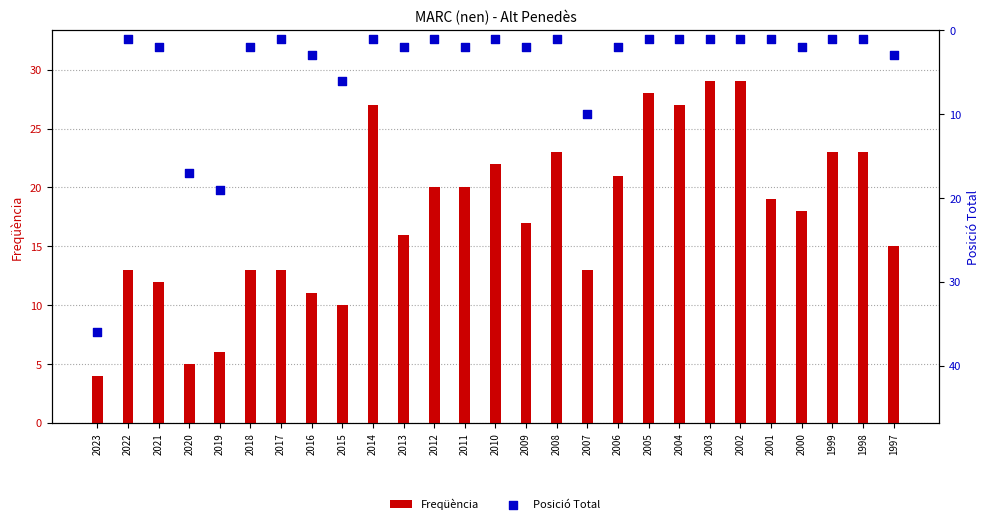

What are all the series names shown in the legend?

Freqüència, Posició Total